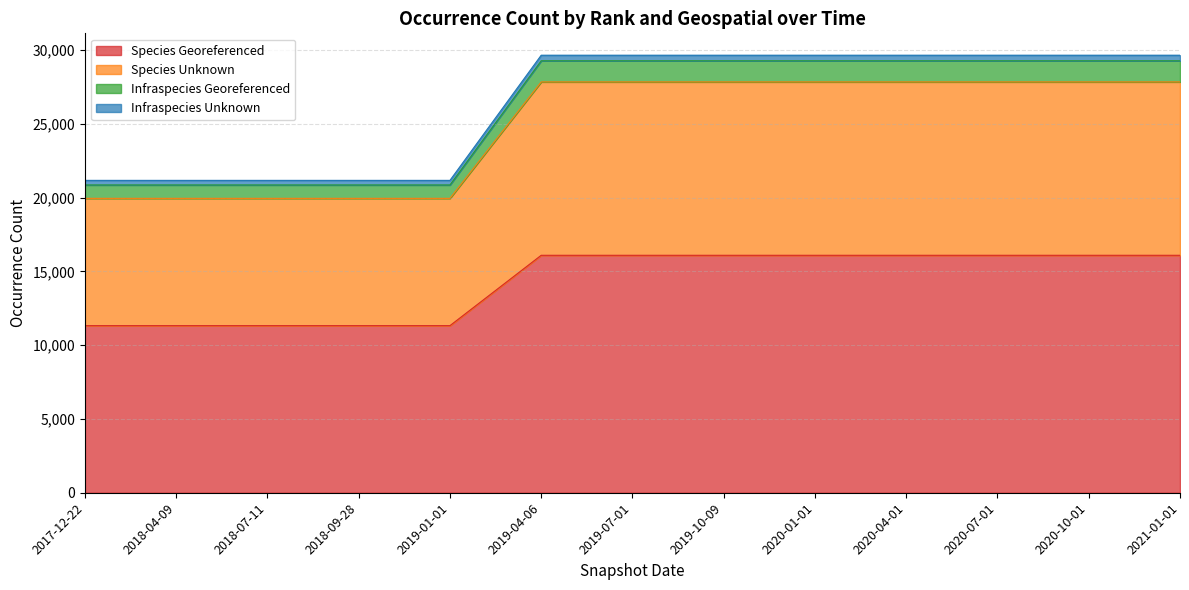

What is the difference between the maximum and minimum values in the Species Georeferenced series?

4767